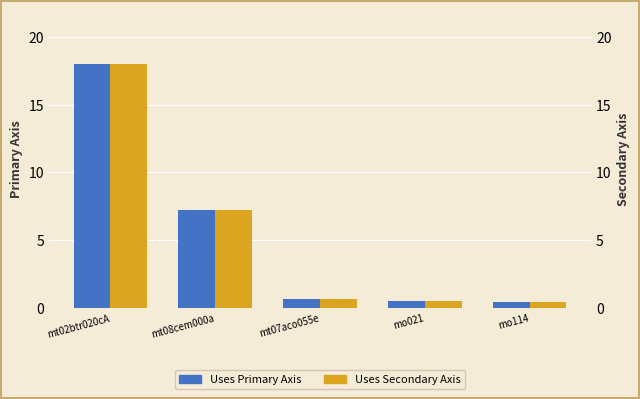

Is it true that Uses Primary Axis equals 0.5 at mo021?

True